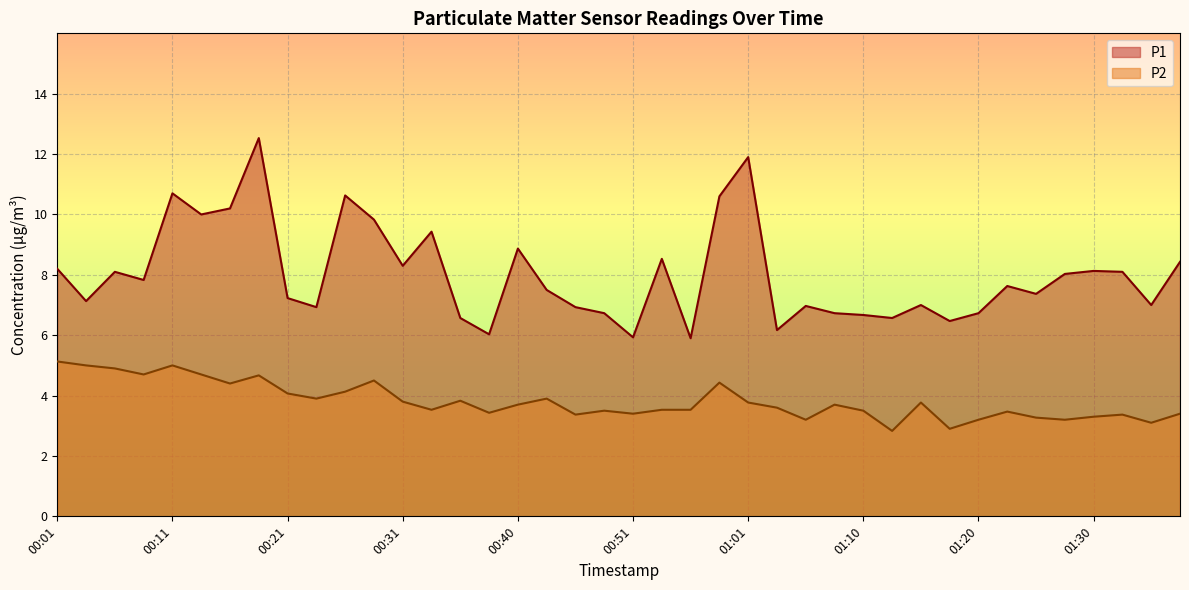

What is the lowest value of the P1 series?

5.9